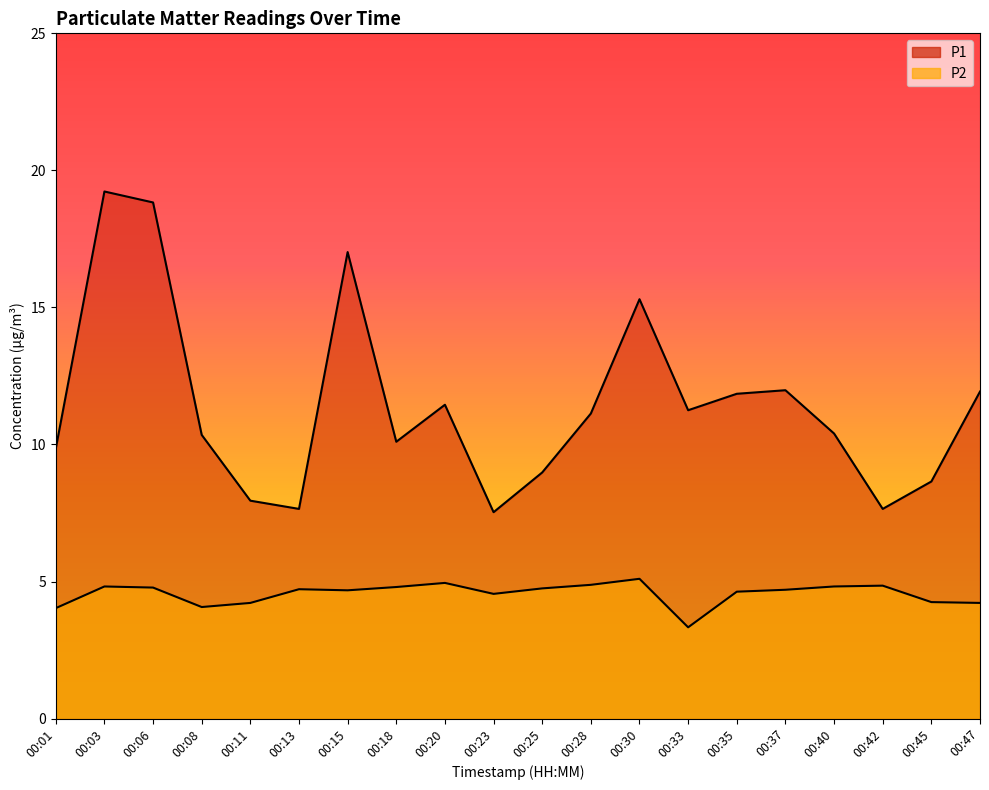

What is the total value across all series at 00:42?

12.5